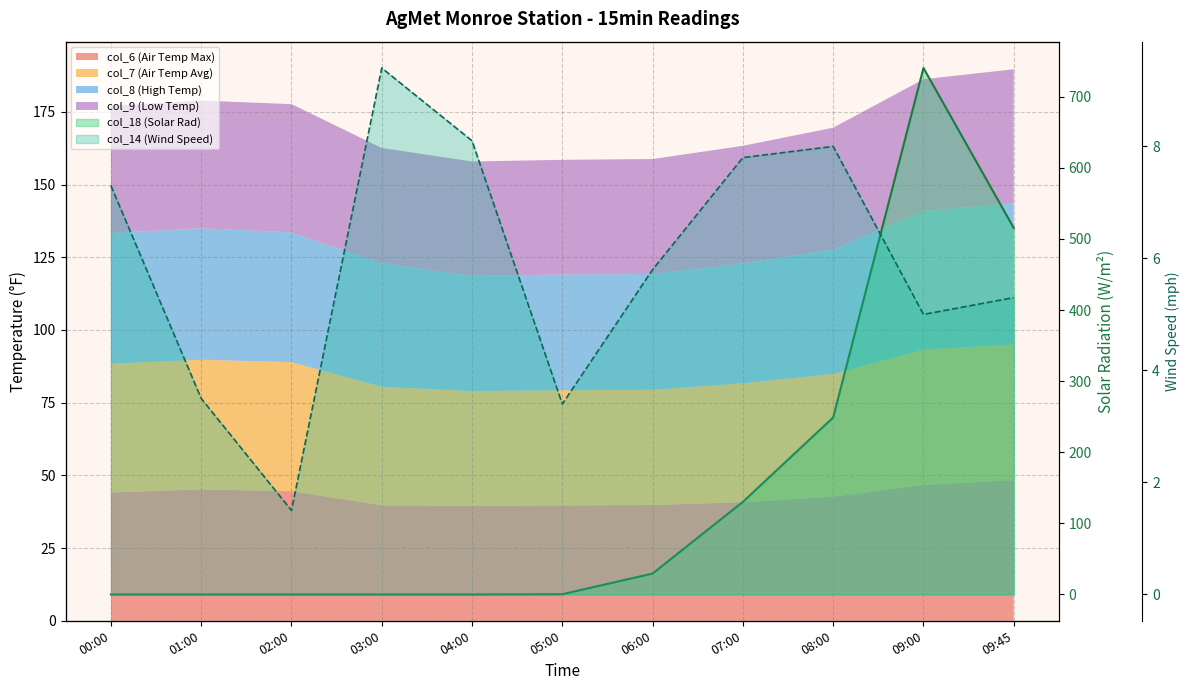

Reading left to right, what are all the values shown in this chart?

00:00=0.0	01:00=0.0	02:00=0.0	03:00=0.0	04:00=0.0	05:00=0.3	06:00=29.4	07:00=130.2	08:00=248.9	09:00=740.4	09:45=515.4